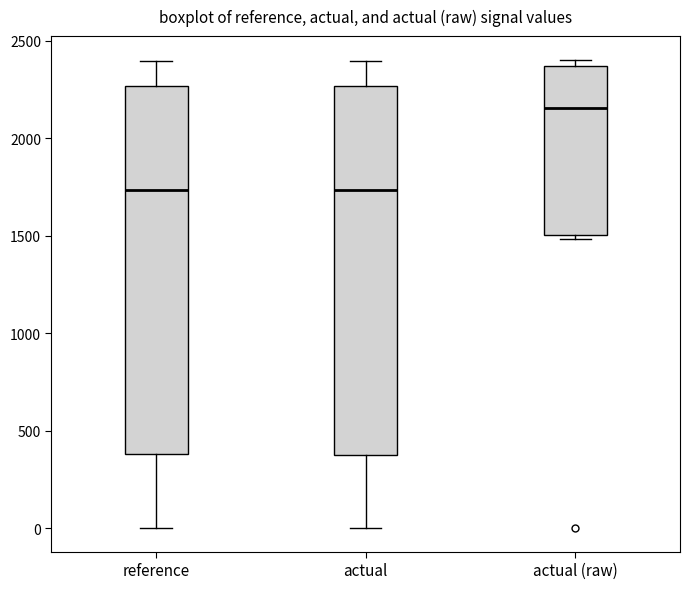

Reading left to right, read every box against the y-axis: the position of its median line, the range the box covers, and the ends of its whiskers. The values are not printed on the chart, so give them approximately, as read against the axis.

reference: median 1750, box 400 to 2250, whiskers 0 to 2400
actual: median 1750, box 400 to 2250, whiskers 0 to 2400
actual (raw): median 2150, box 1500 to 2350, whiskers 1500 (just below the box's lower edge) to 2400